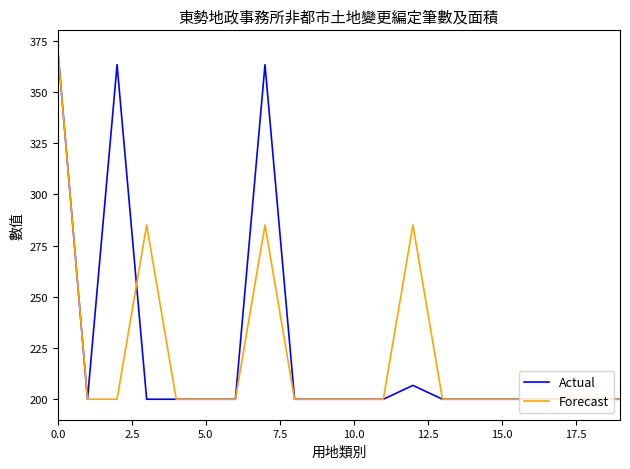

Reading right to left, list all the values displayed in this chart.

Actual: 200.0	200.0	200.0	200.0	200.0	200.0	200.0	206.8	200.0	200.0	200.0	200.0	363.2	200.0	200.0	200.0	200.0	363.2	200.0	370.0
Forecast: 200.0	200.0	200.0	200.0	200.0	200.0	200.0	285.0	200.0	200.0	200.0	200.0	285.0	200.0	200.0	200.0	285.0	200.0	200.0	370.0